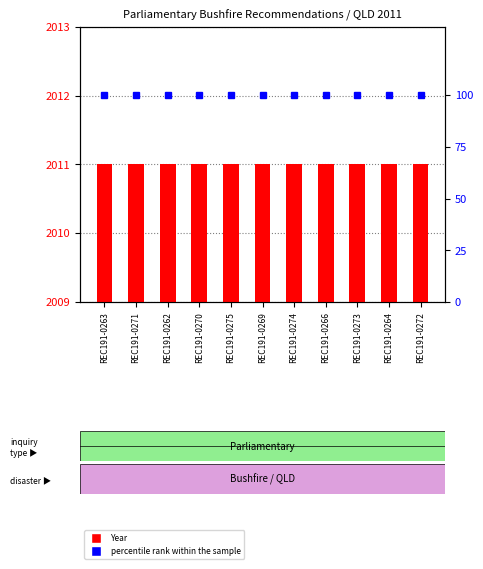

At which label does Year reach its peak?

REC191-0263